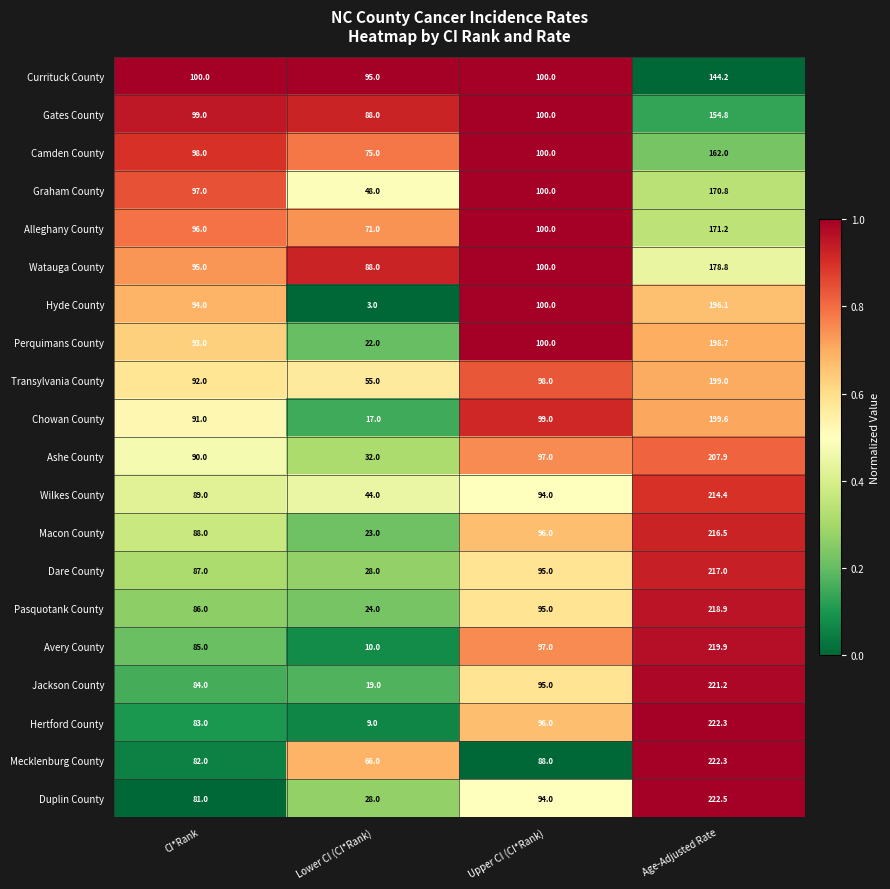

What is the total value across all series at Age-Adjusted Rate?

3958.1